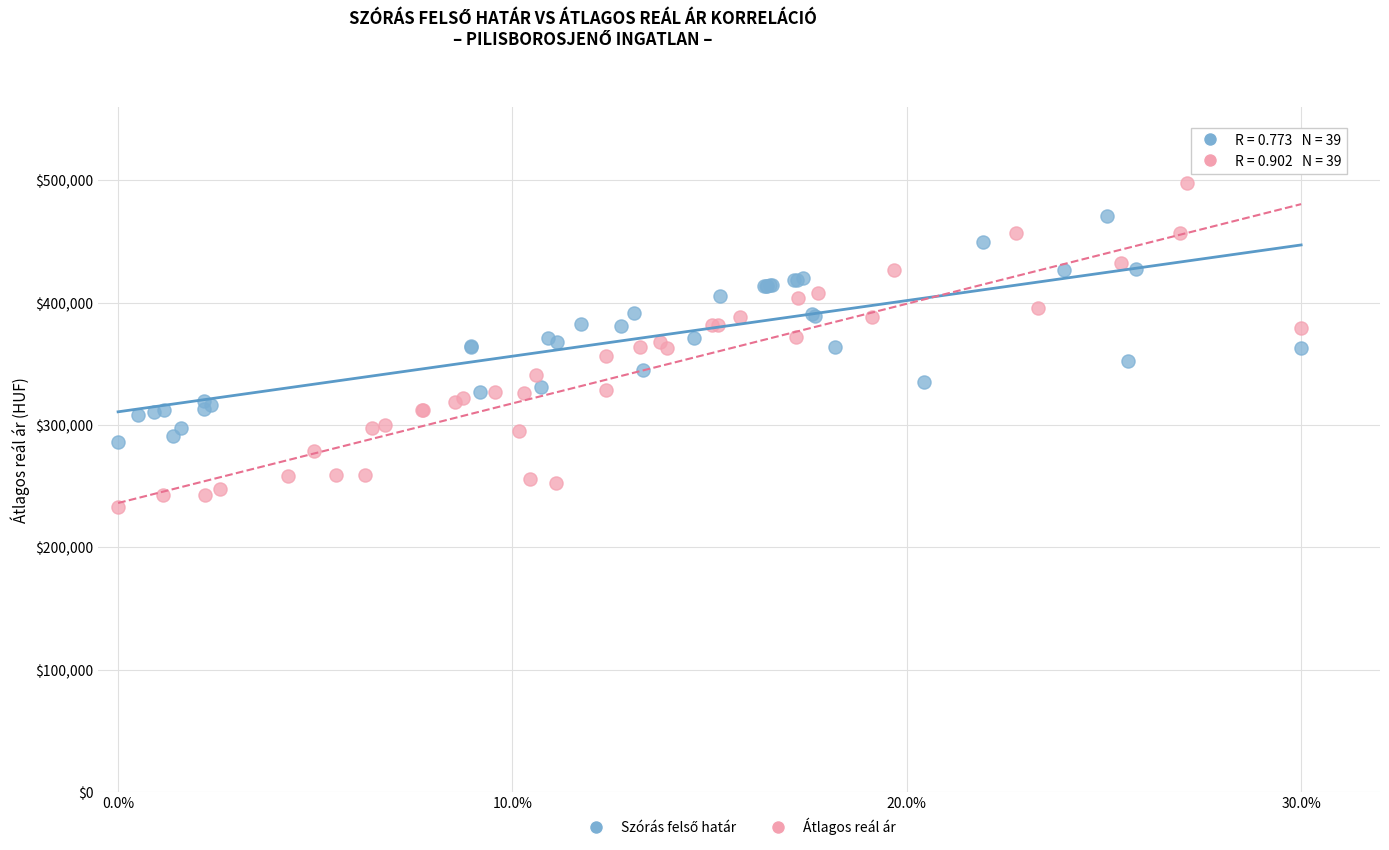

Which series reaches the minimum Y coordinate?

Átlagos reál ár